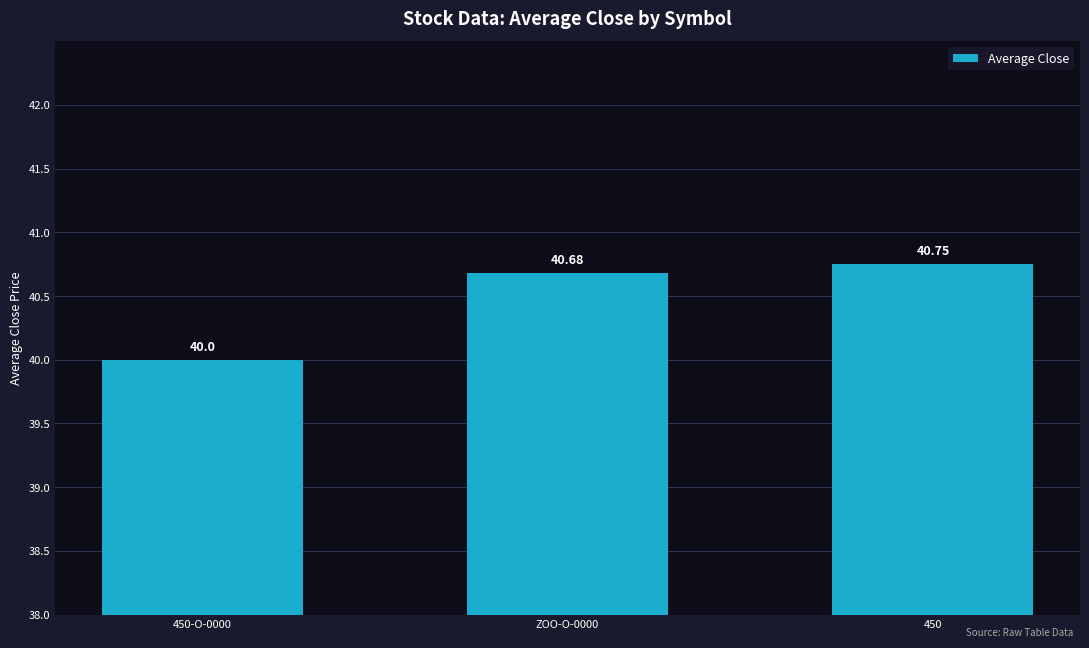

The value at 450 is 40.8. True or false?

True